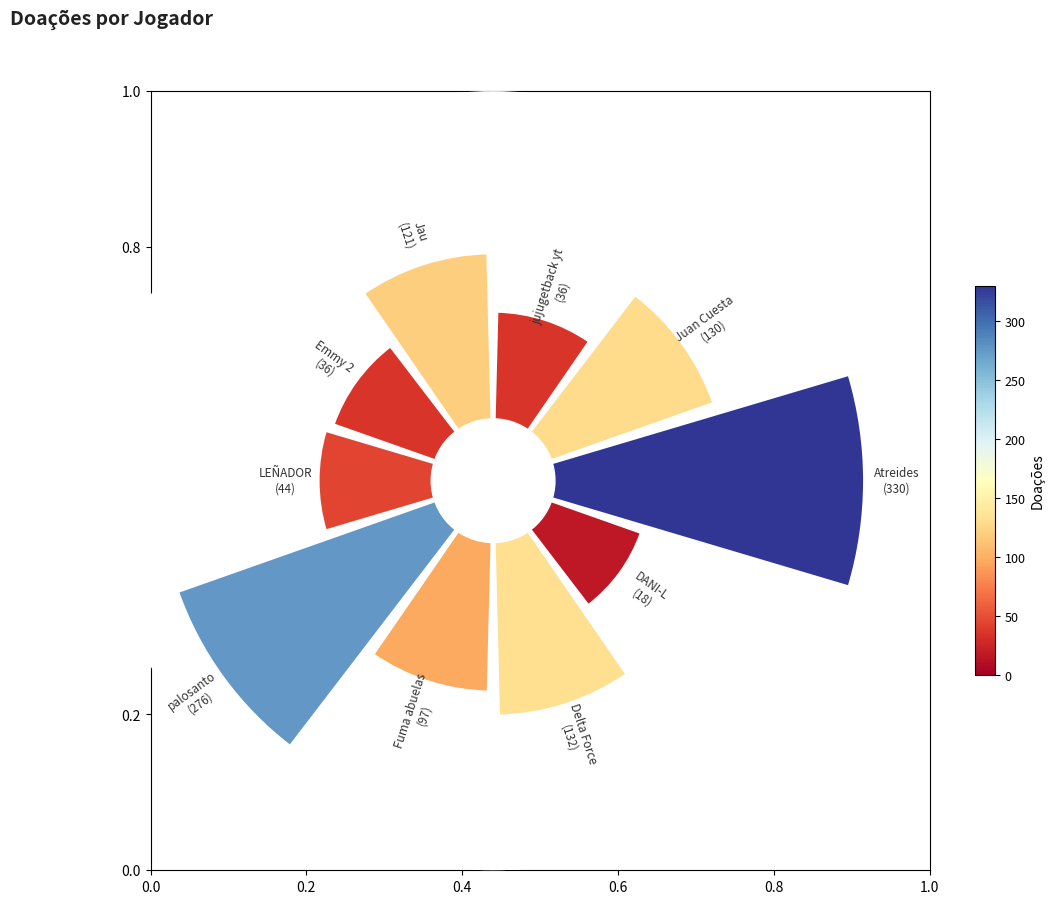

Combined, do 0.4 and 0.2 account for over 50%?

No